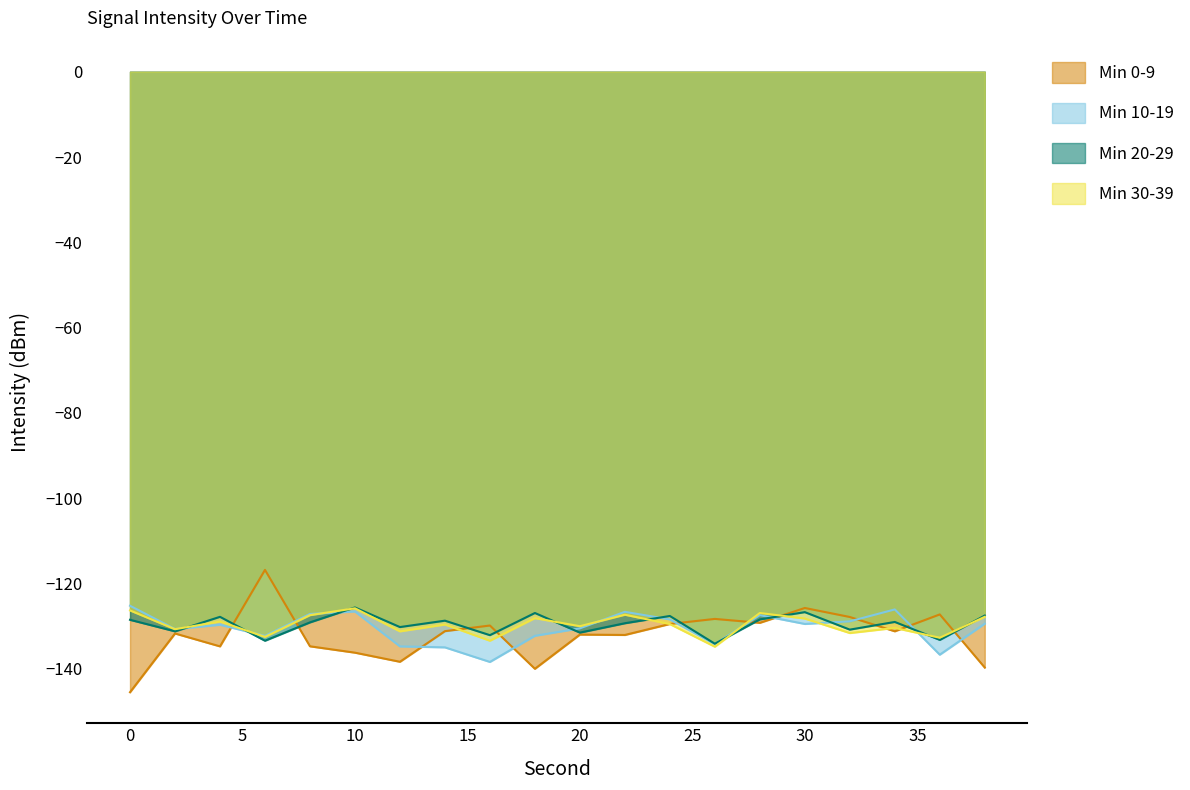

What is the spread (max minus min) of values at 2?

1.0